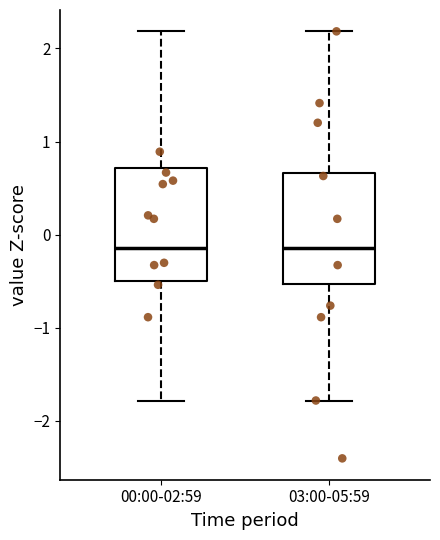

Reading left to right, read every box against the y-axis: the position of its median line, the range the box covers, and the ends of its whiskers. The values are not printed on the chart, so give them approximately, as read against the axis.

00:00-02:59: median -0.1, box -0.5 to 0.7, whiskers -1.8 to 2.2
03:00-05:59: median -0.1, box -0.5 to 0.7, whiskers -1.8 to 2.2